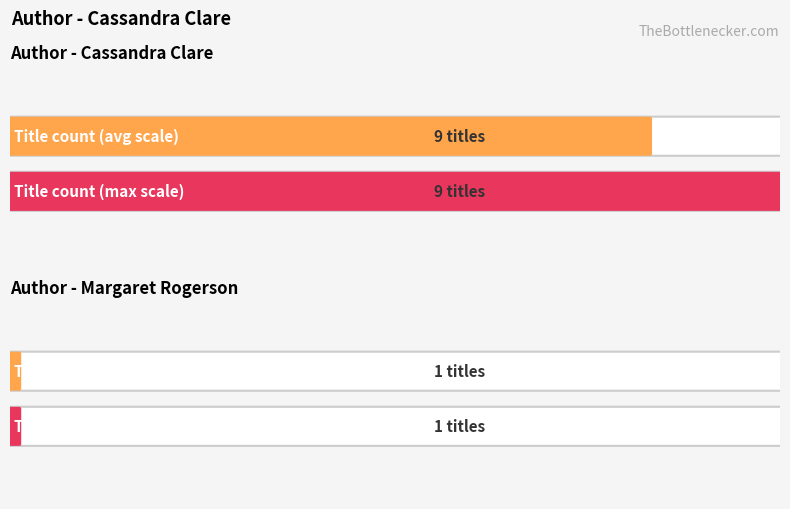

What is the label of the 2nd bar from the left?

Margaret Rogerson